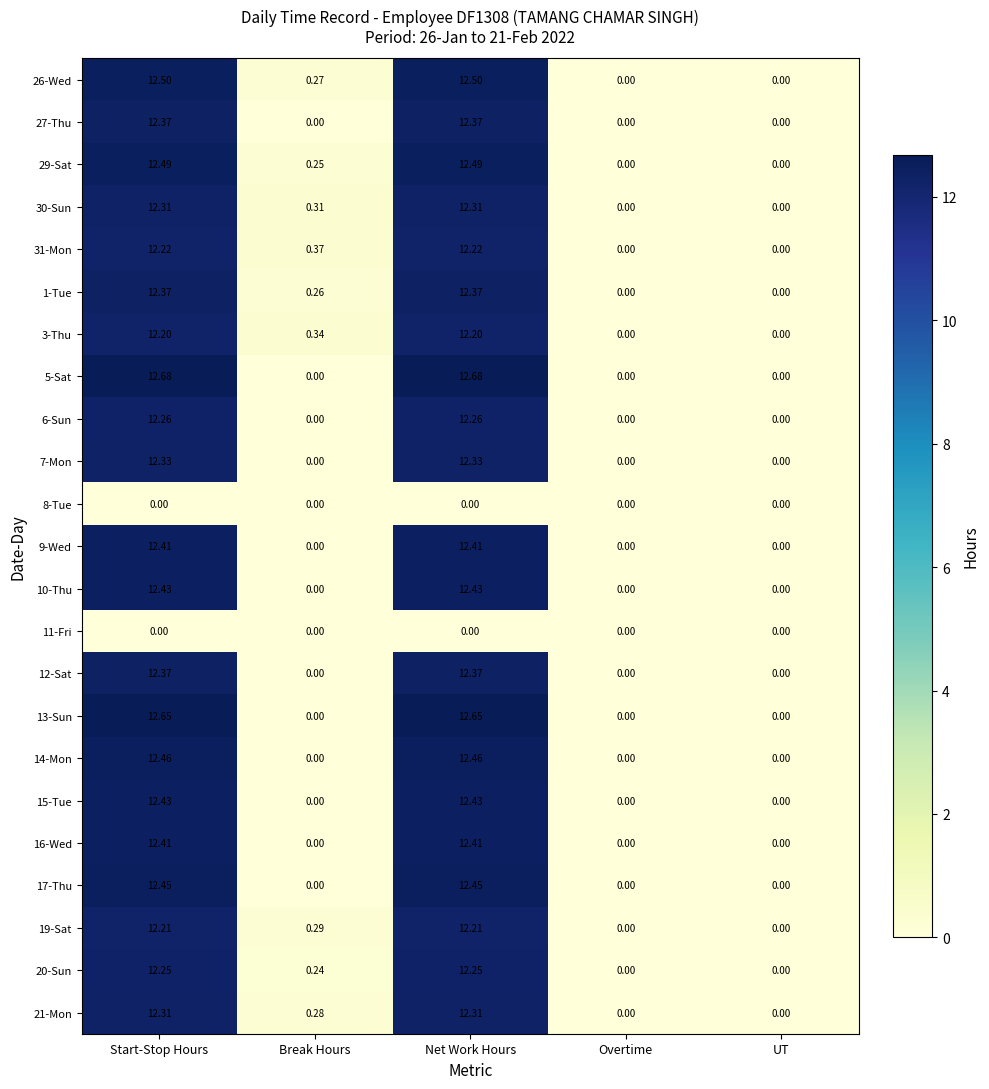

Is the value of 1-Tue at Overtime greater than the value of 27-Thu at Start-Stop Hours?

No